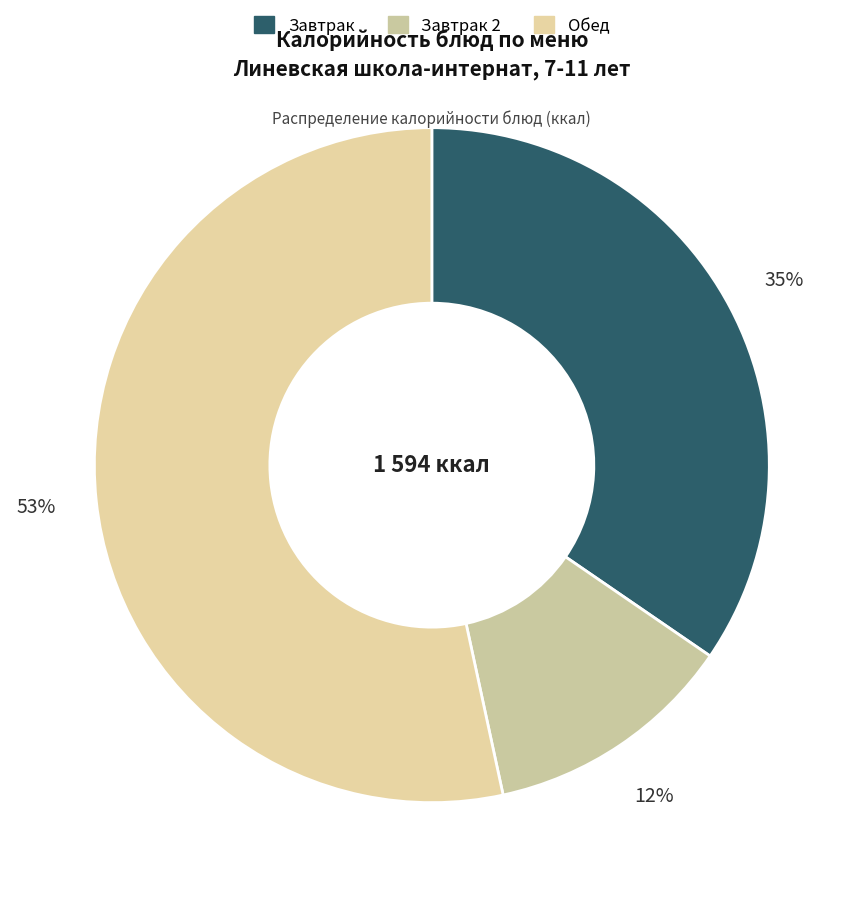

To the nearest percent, what is the difference between the largest and smallest slice percentages?

41%